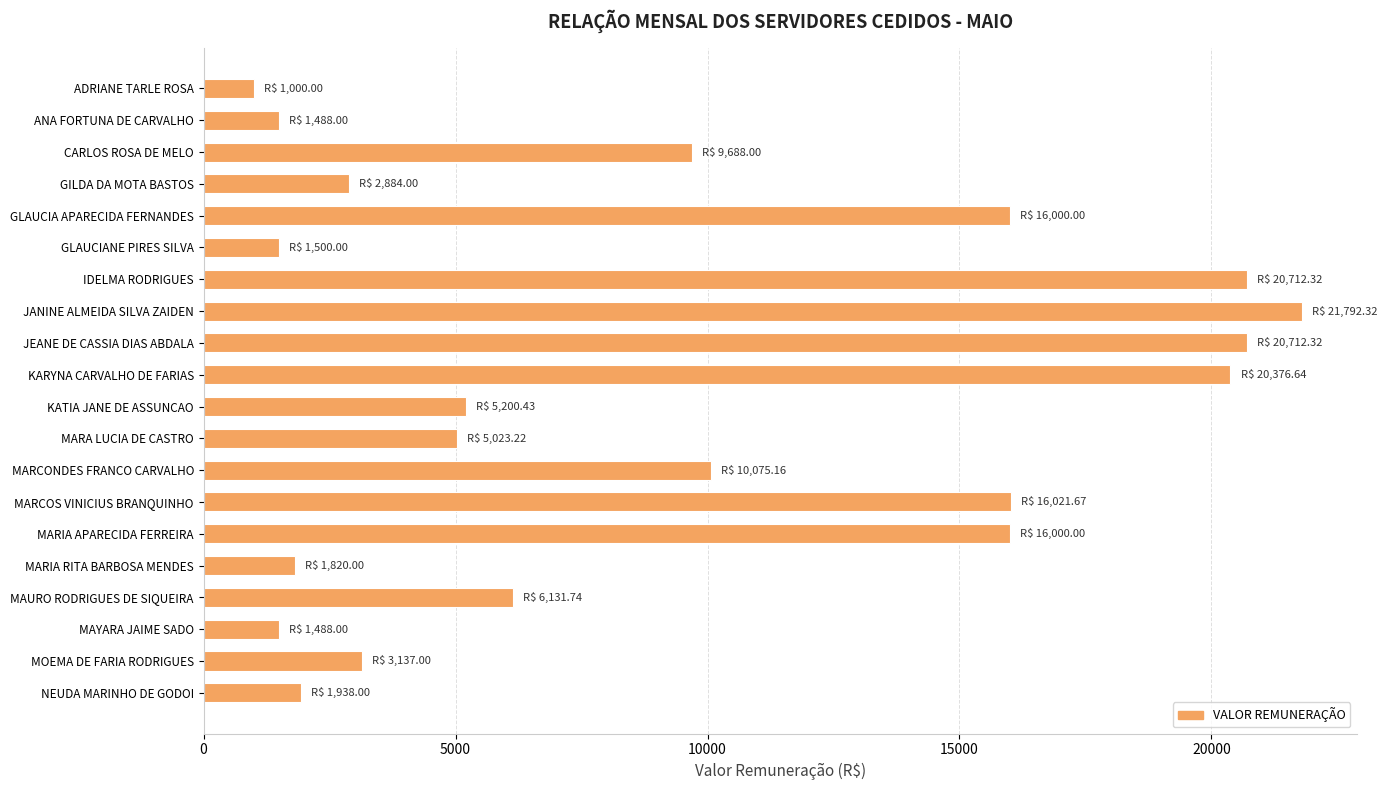

Is it true that the value at MOEMA DE FARIA RODRIGUES is 5058.9?

False